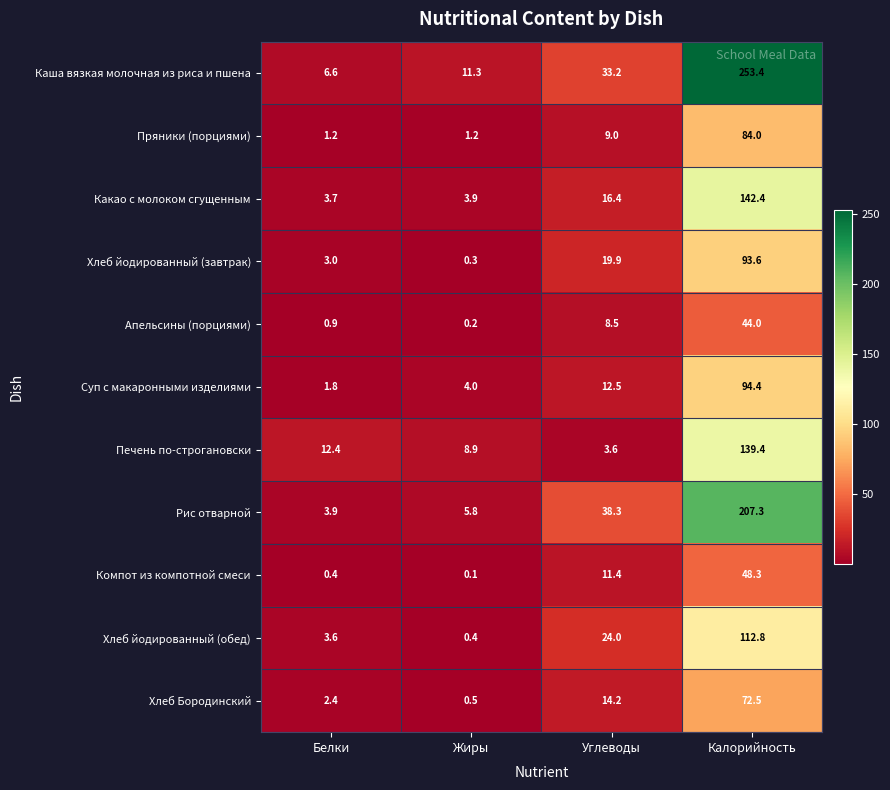

What is the spread (max minus min) of values at Жиры?

11.2